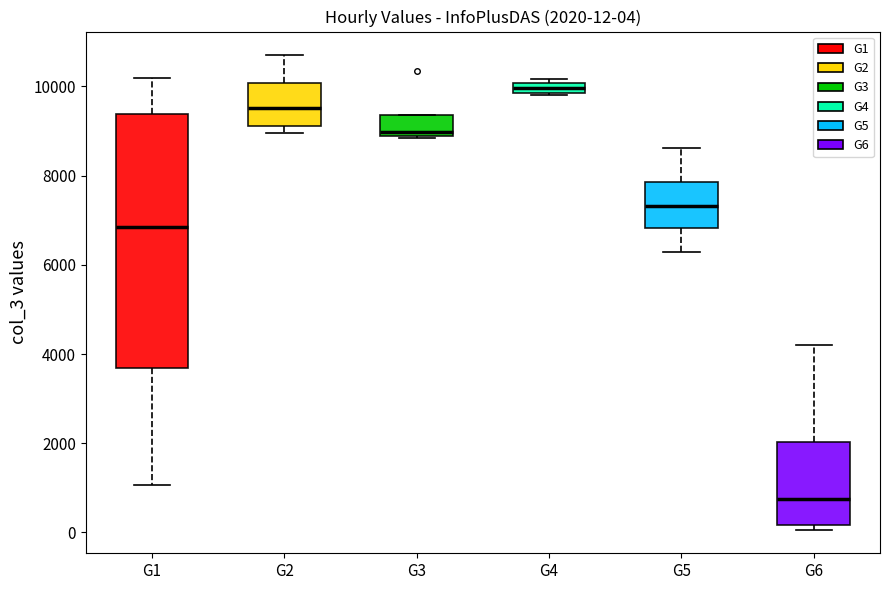

Which box's median line is the highest?

G4